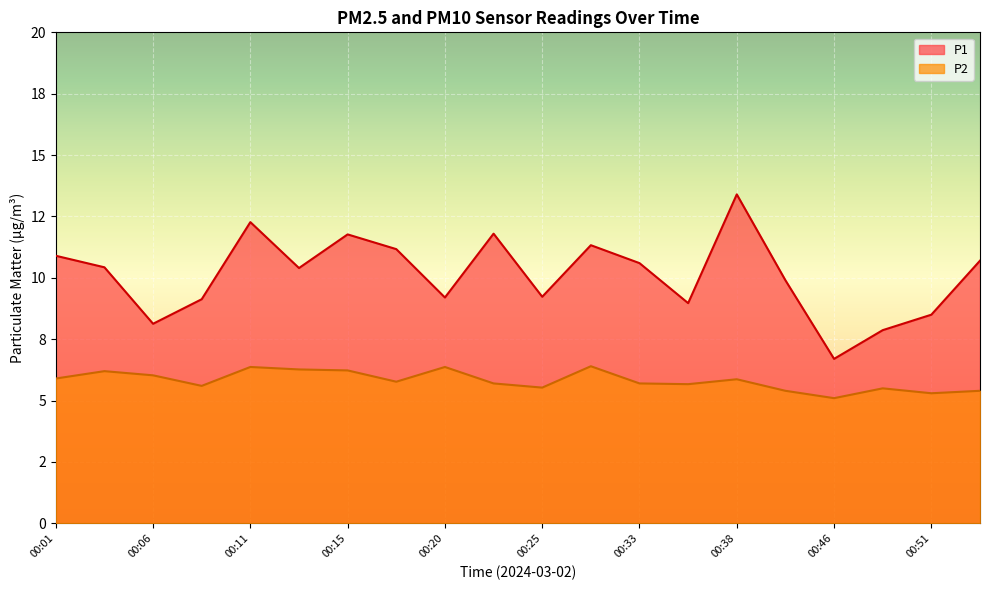

What is the sum of all P2 values?

116.3